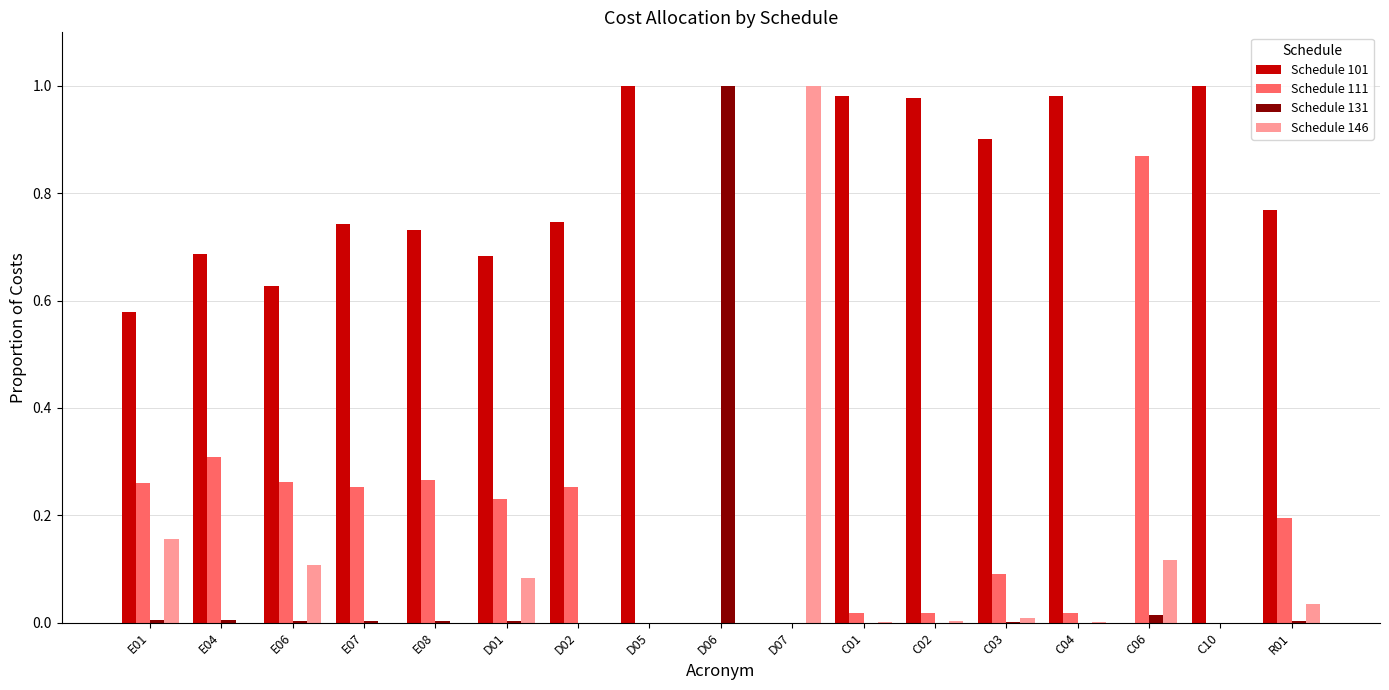

The value of Schedule 146 at D02 is 0.0. True or false?

True